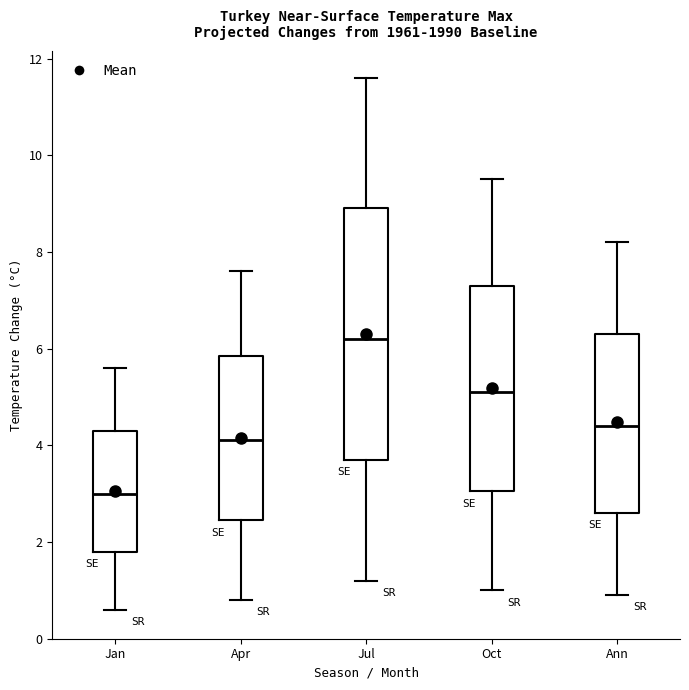

Which box has the lowest median line?

Jan